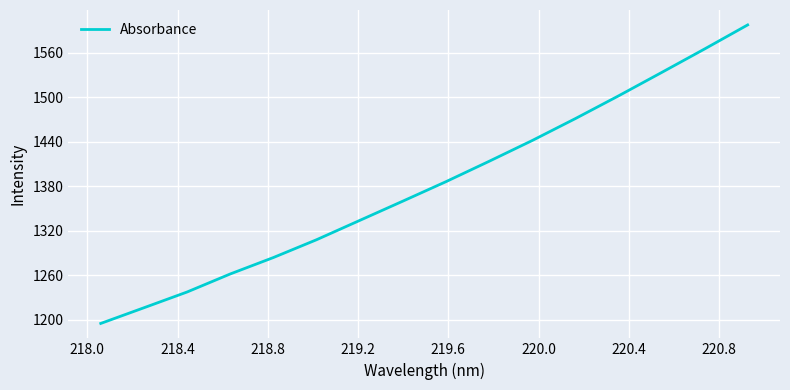

Does the chart have visible grid lines?

Yes